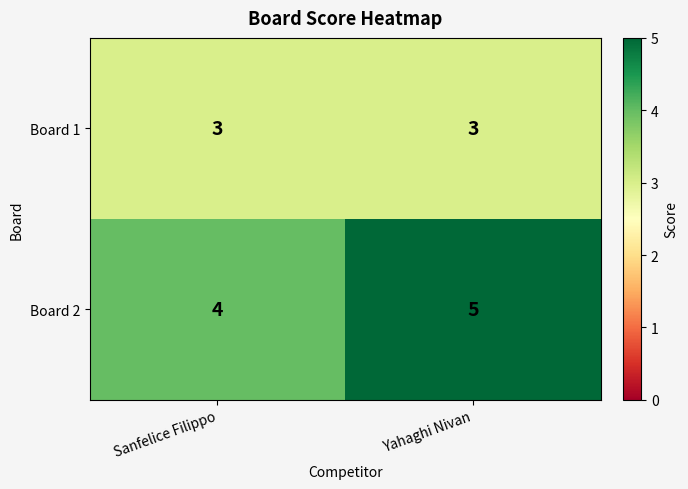

The Board 2 series shows 4 at Sanfelice Filippo. True or false?

True